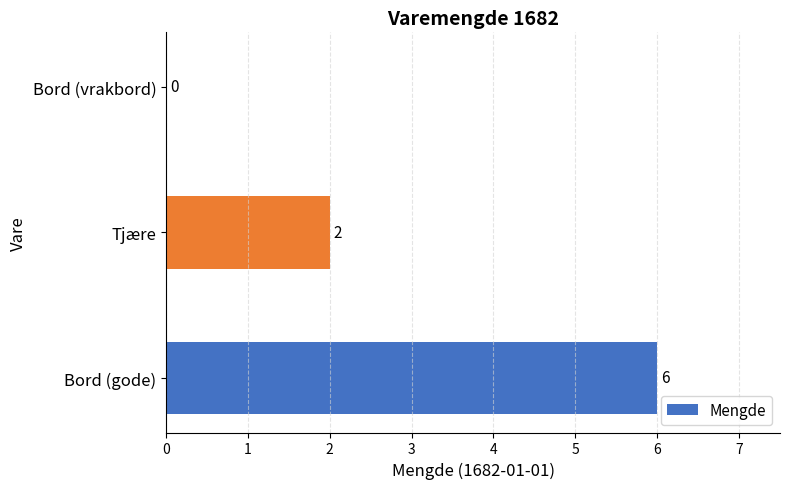

True or false: the data shows 2 at Tjære.

True